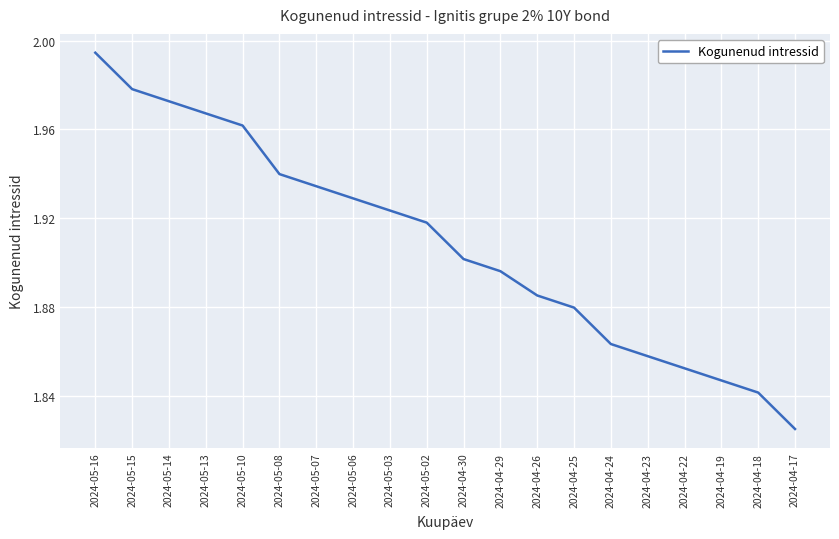

What position from the left is 2024-04-22?

17